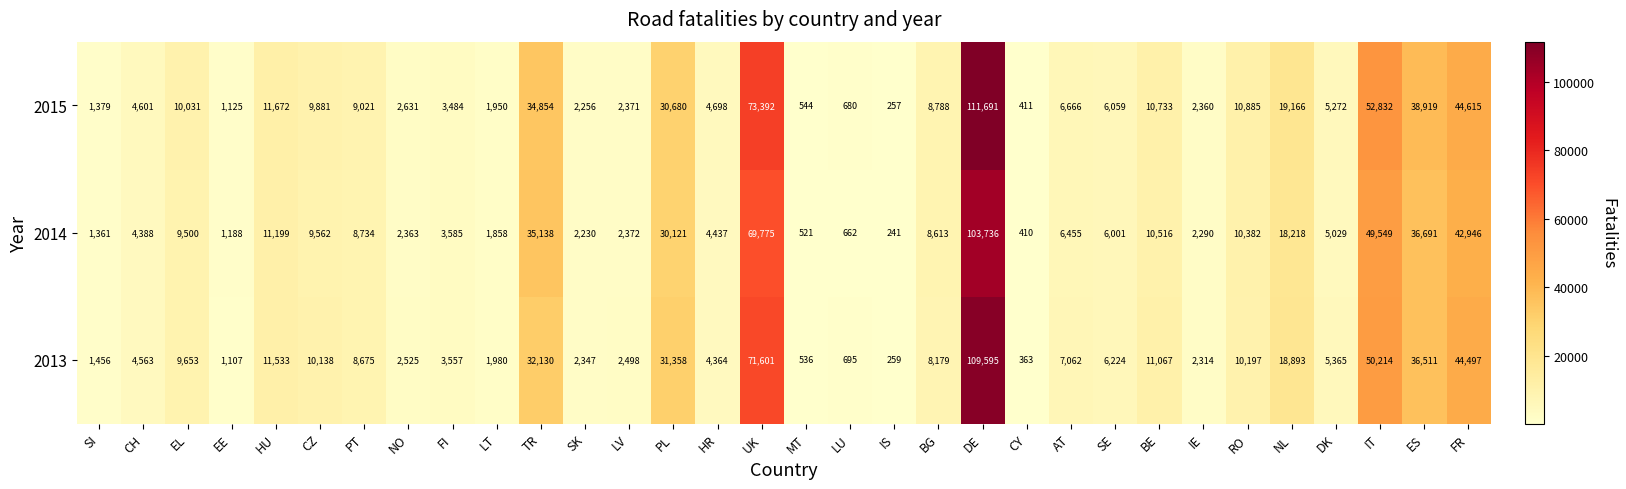

The 2014 series shows 4388 at CH. True or false?

True